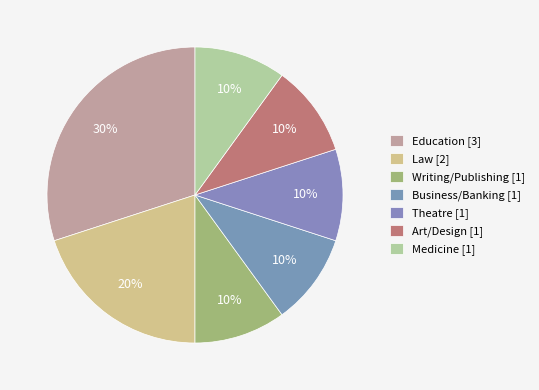

Count the number of slices in the pie.

7